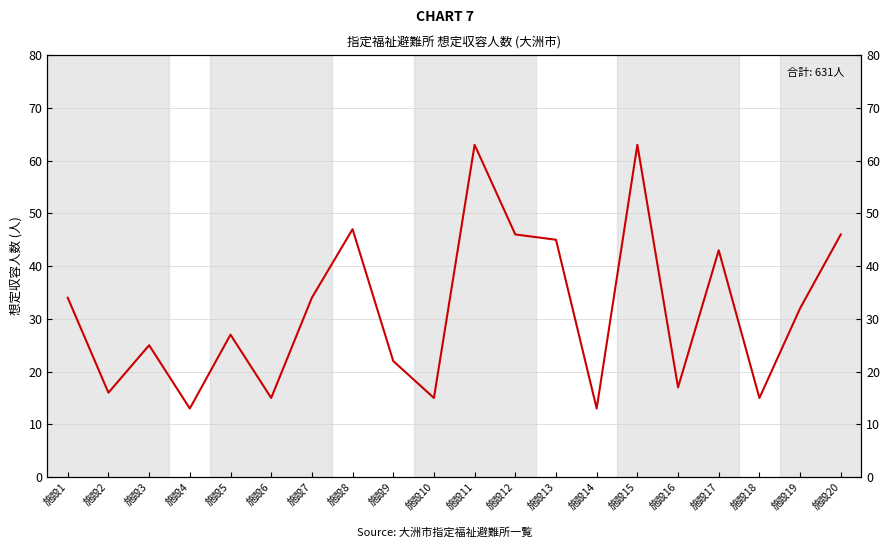

The chart shows a value of 15 at 施設18. True or false?

True